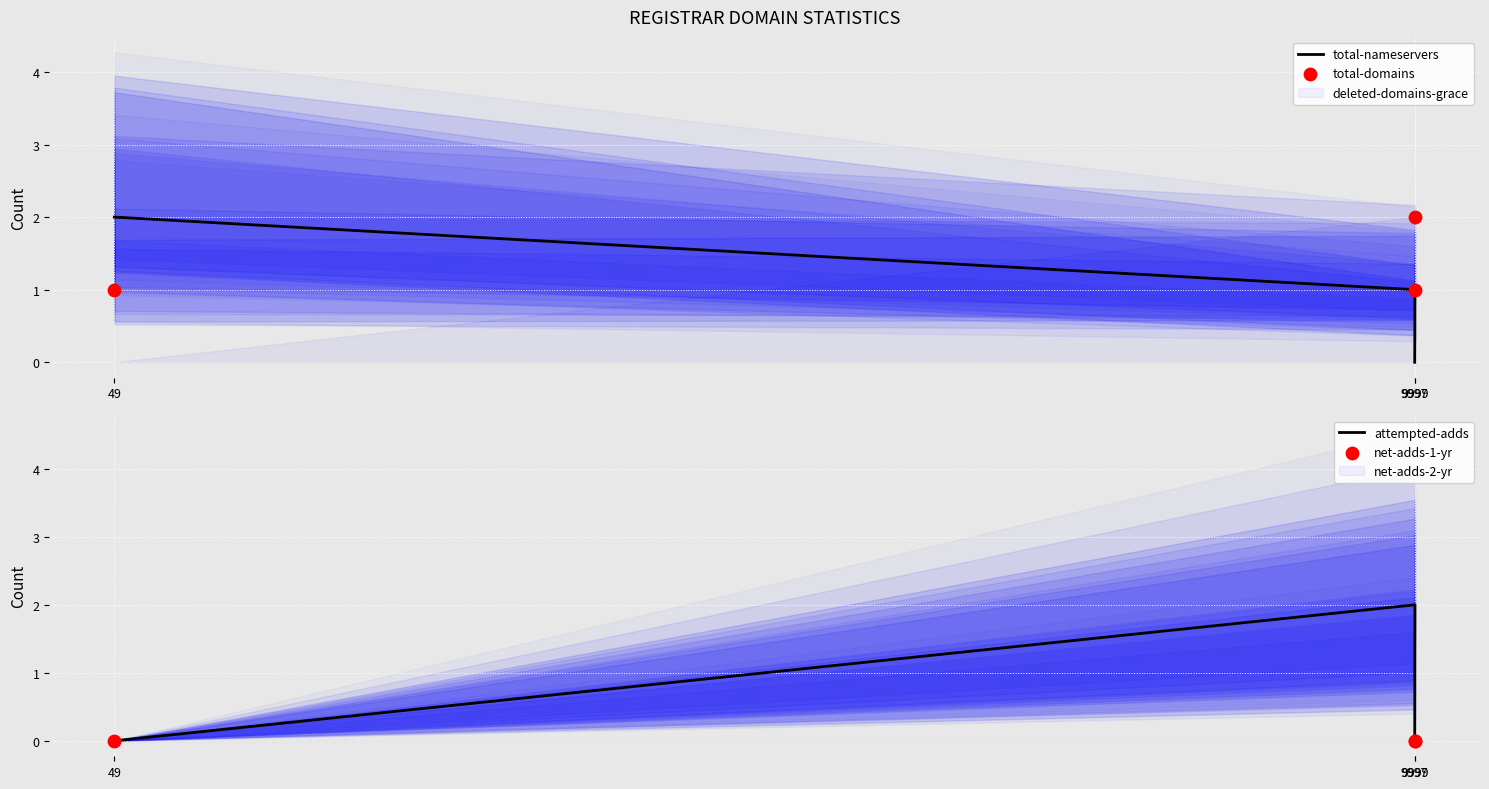

Which series has the largest Y range (max minus min)?

total-nameservers